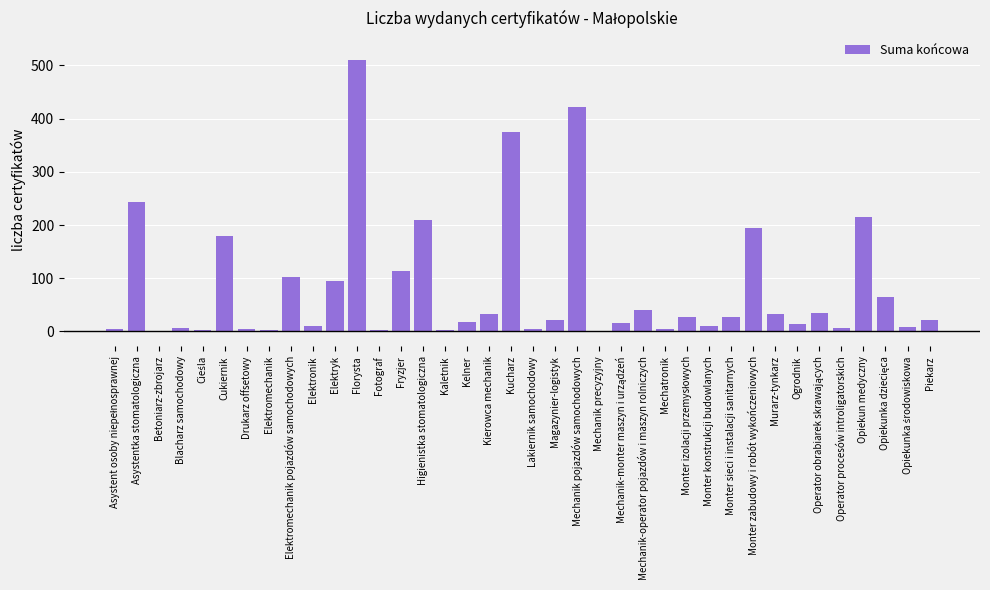

Where is the data nearest to the value 256?

Asystentka stomatologiczna